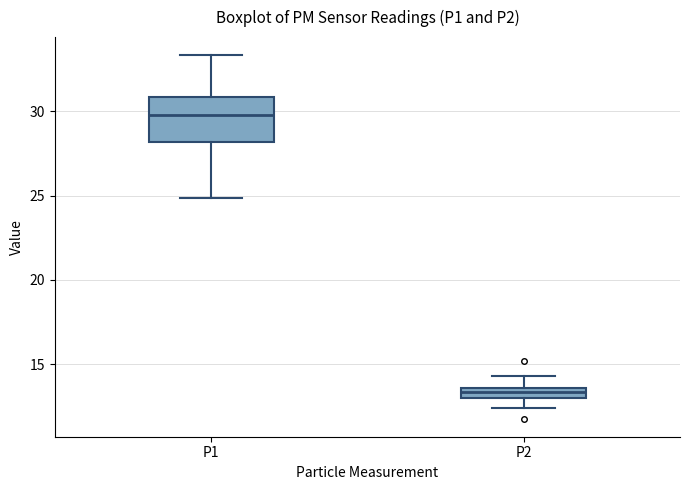

Where is the upper edge of the box for P1 on the y-axis? The values are not printed on the chart, so give them approximately, as read against the axis.

31.0